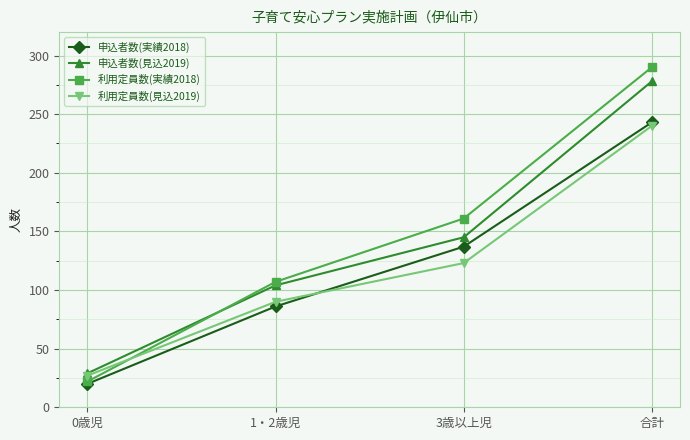

What is the label of the 1st point from the left?

0歳児